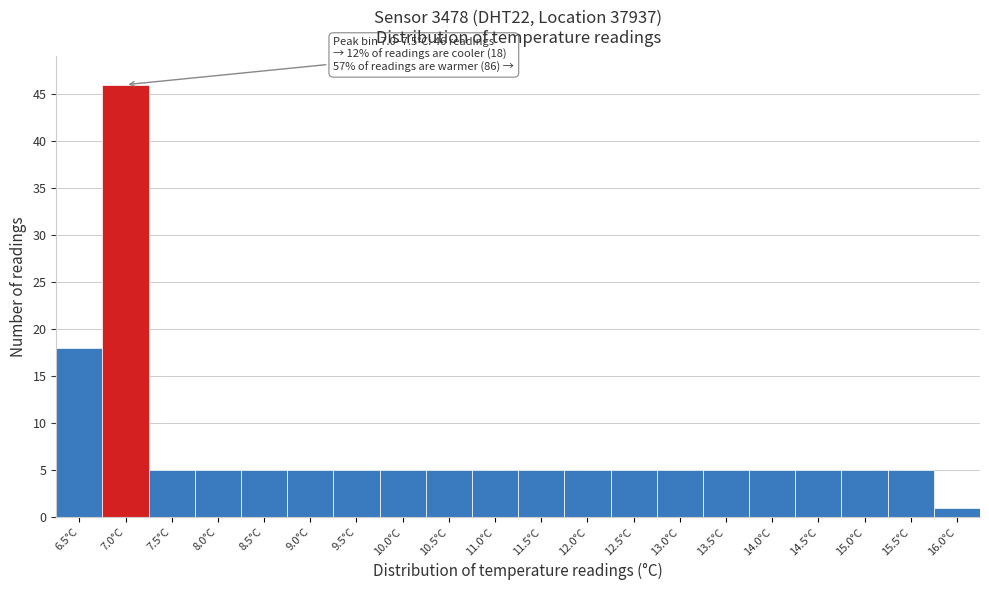

Reading left to right, list all the values displayed in this chart.

18	46	5	5	5	5	5	5	5	5	5	5	5	5	5	5	5	5	5	1